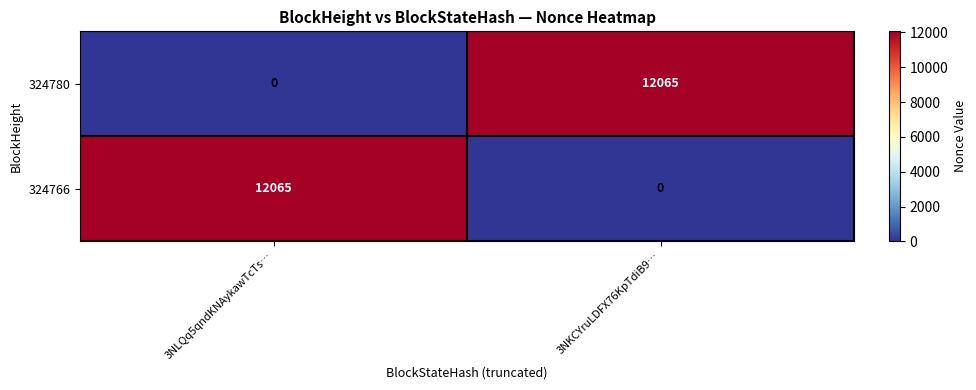

What is the sum of the 324766 values at 3NKCYruLDFX76KpTdiB9… and 3NLQq5qndKNAykawTcTs…?

12065